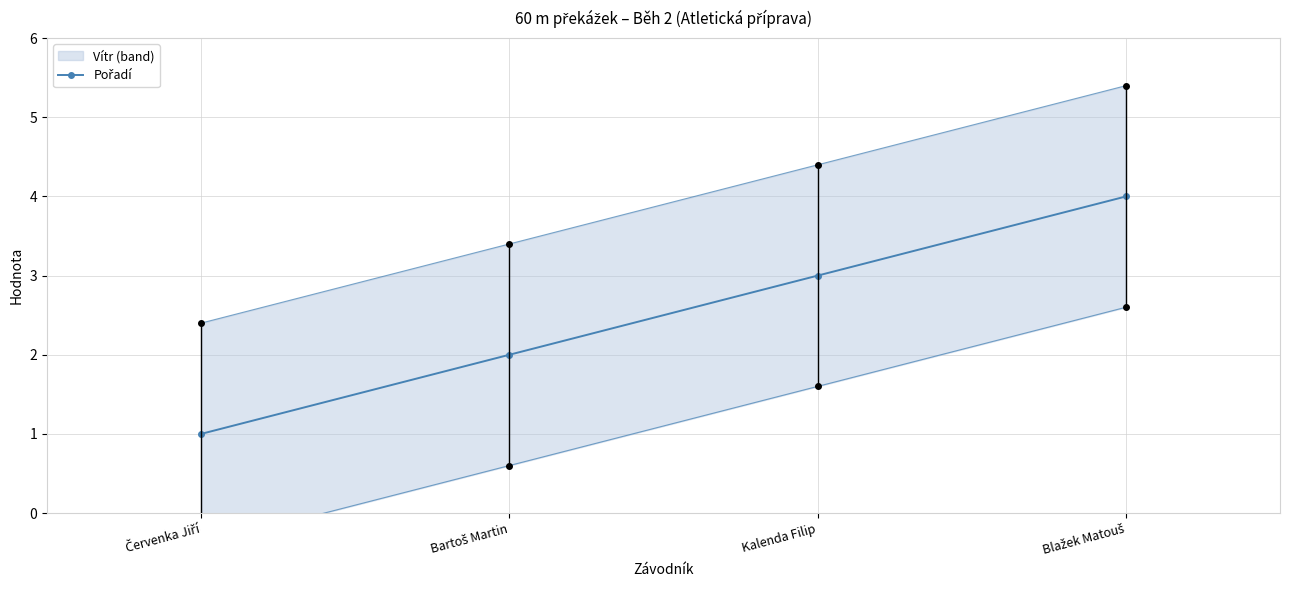

True or false: there are more than 2 points higher than both neighbors.

False